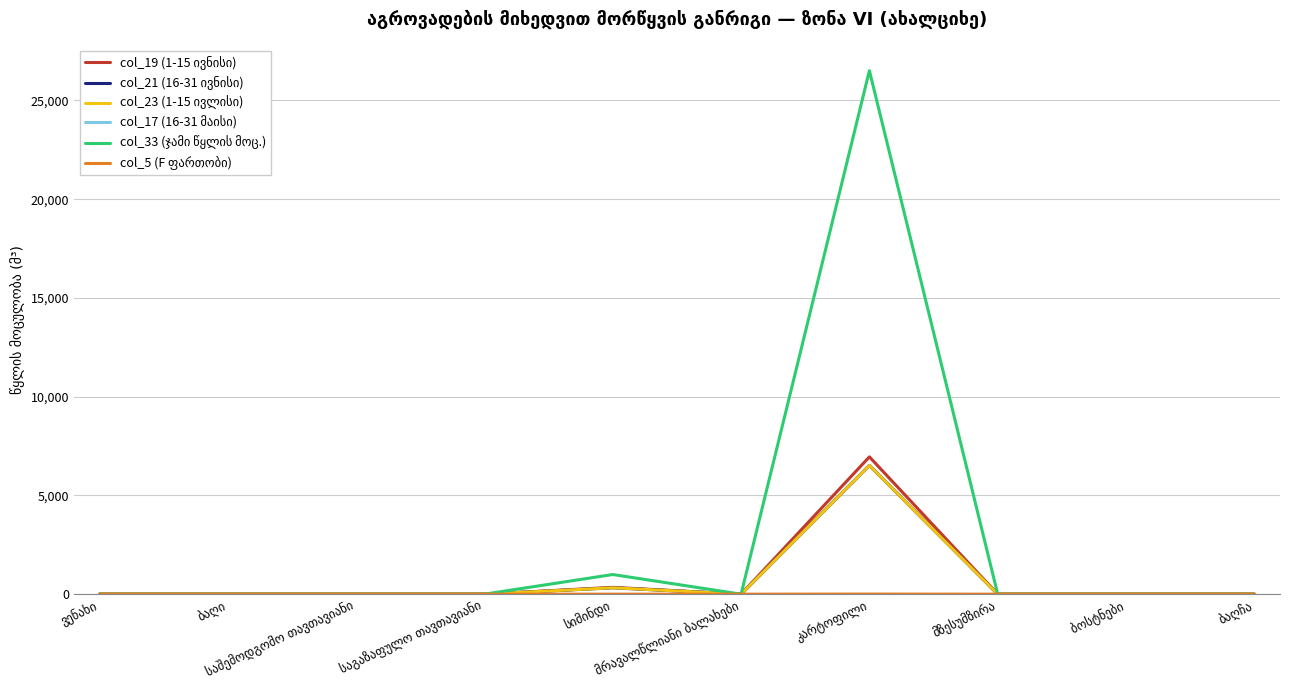

True or false: col_33 (ჯამი წყლის მოც.) and col_21 (16-31 ივნისი) intersect in this chart.

False